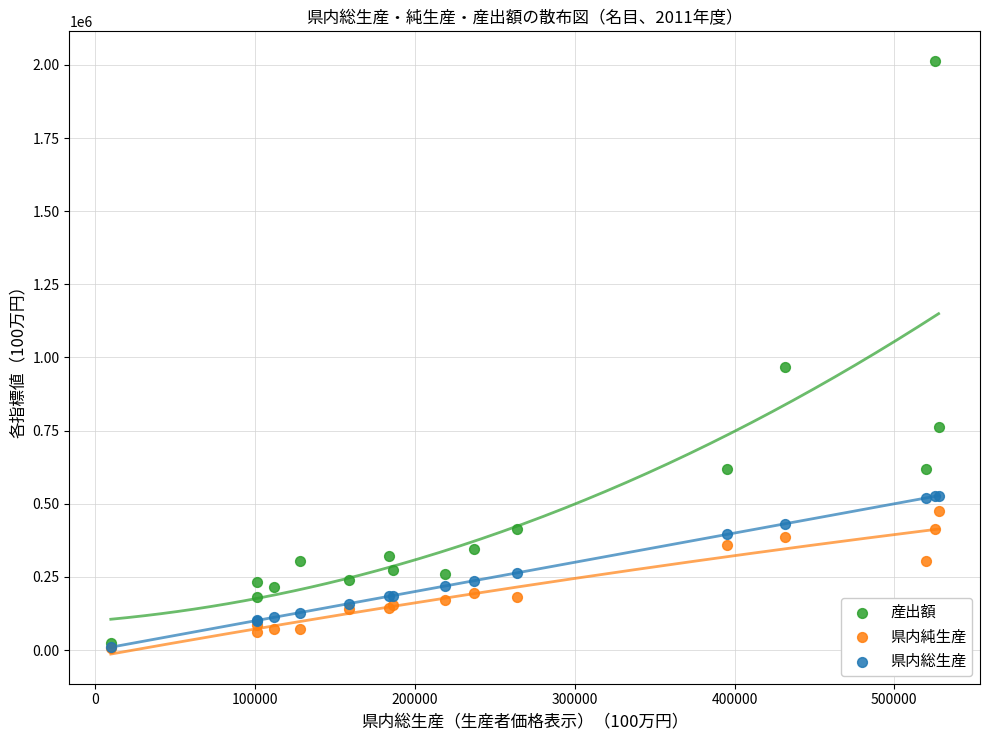

Across all series, what Y value is closest to 1009689?

966741.5